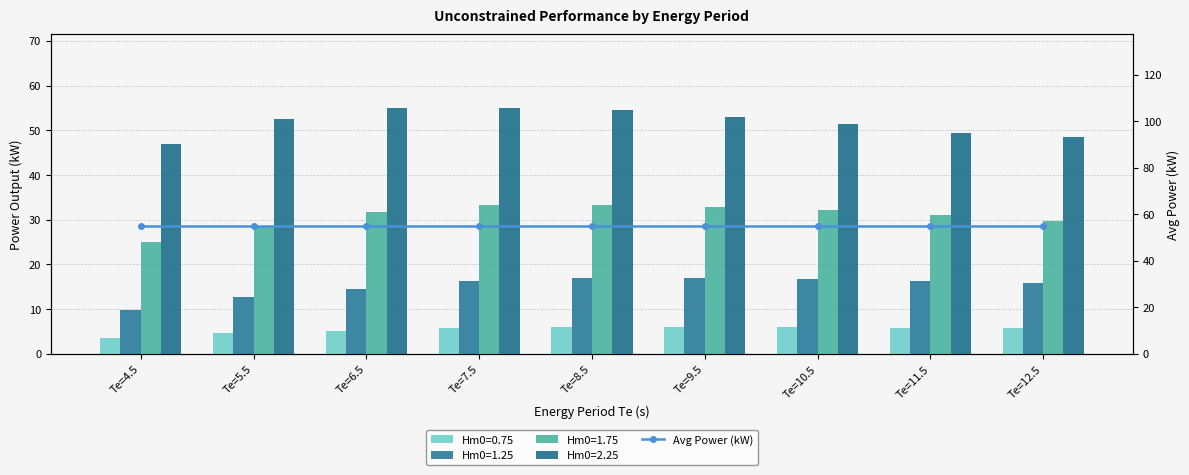

Which series has the largest total across all categories?

Hm0=2.25